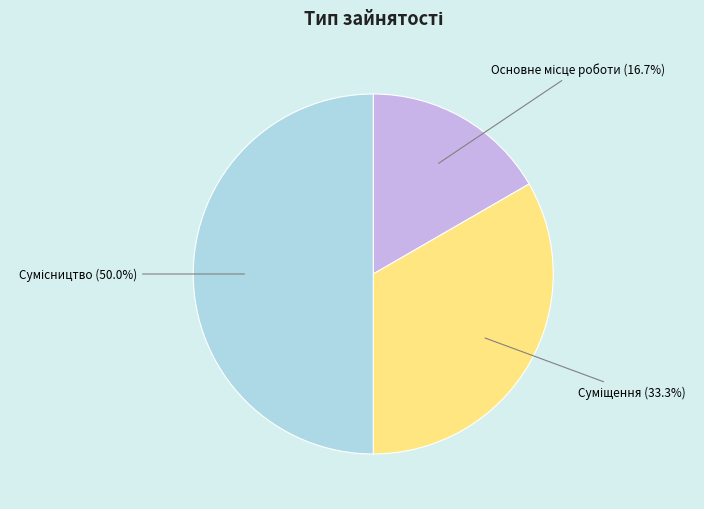

Rank the categories by value from lowest to highest.

Основне місце роботи, Суміщення, Сумісництво